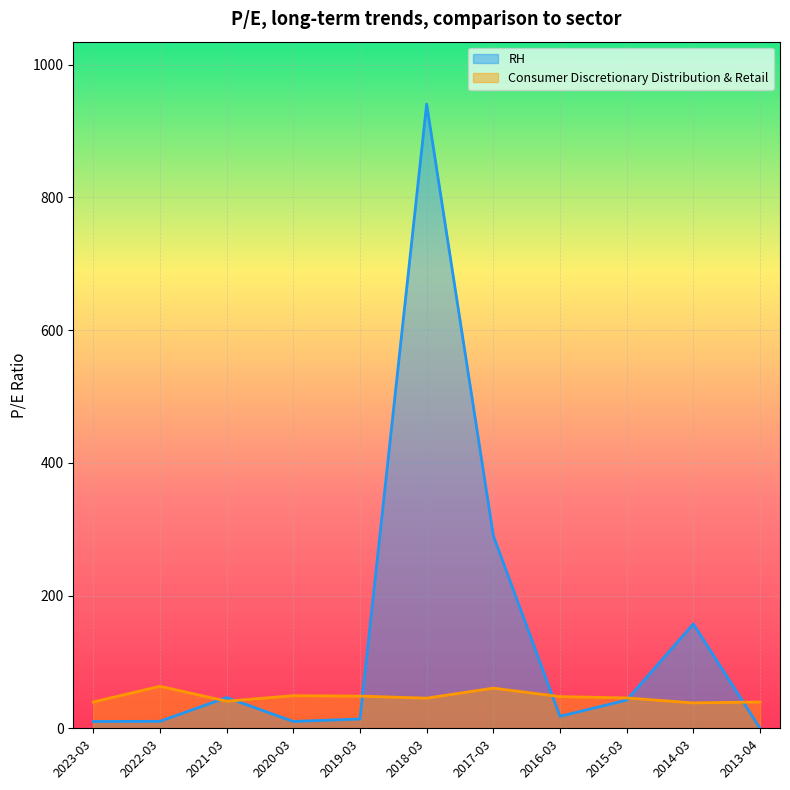

What is the difference between the RH values at 2021-03 and 2014-03?

110.9